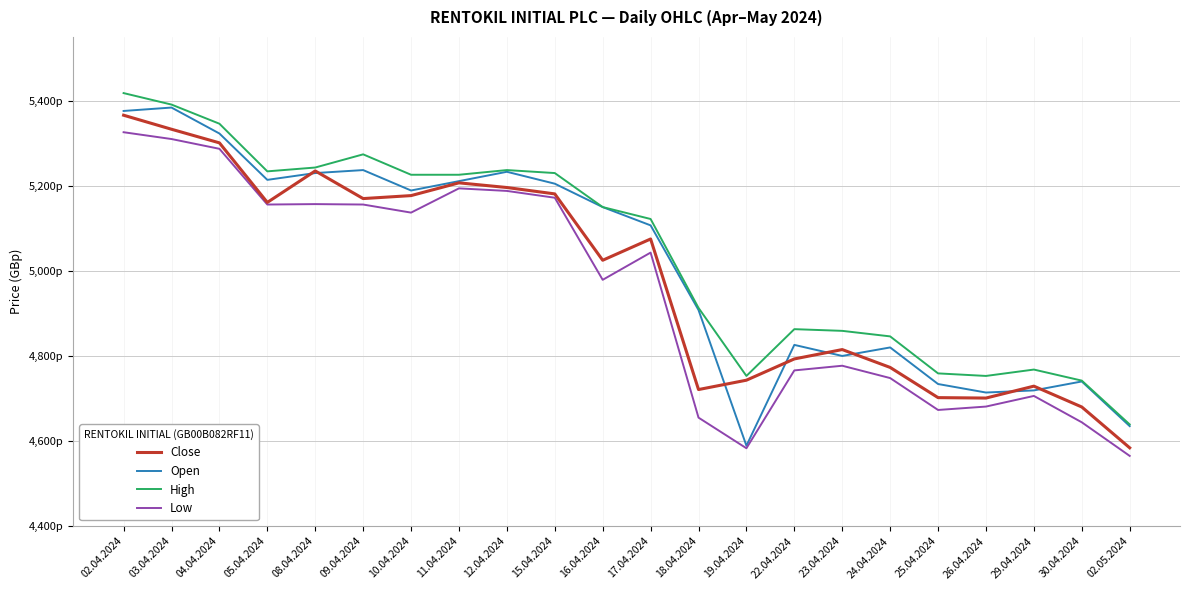

Rank the series by their maximum value, from lowest to highest.

Low, Close, Open, High